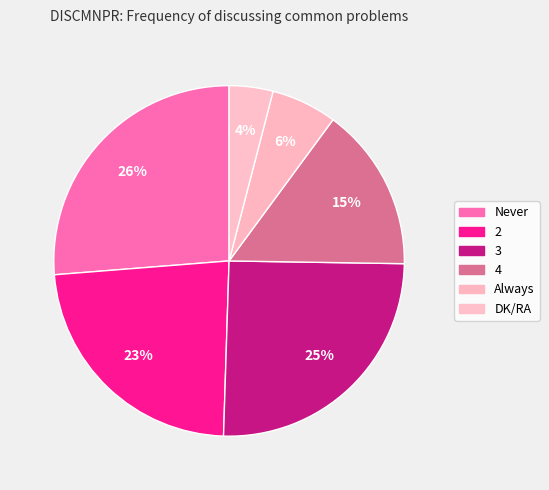

How many slices are in this pie chart?

6